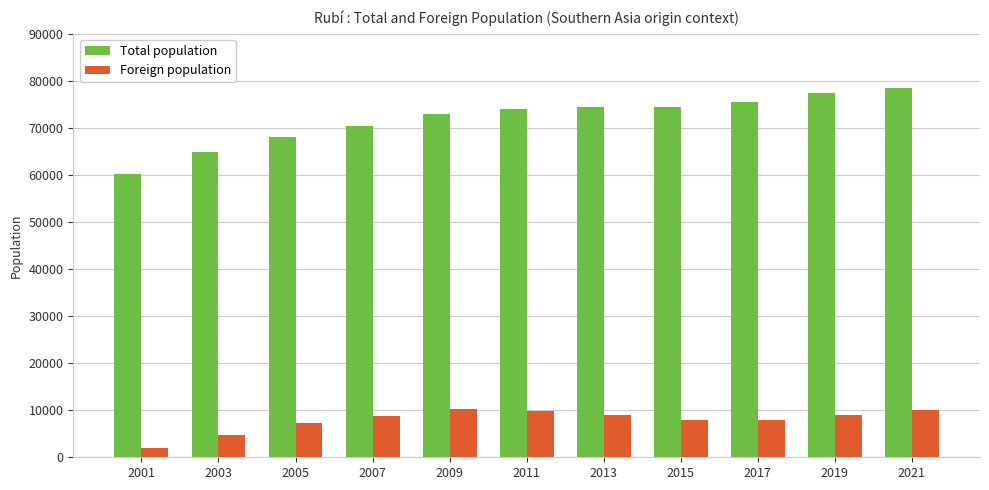

Are the bars horizontal?

No